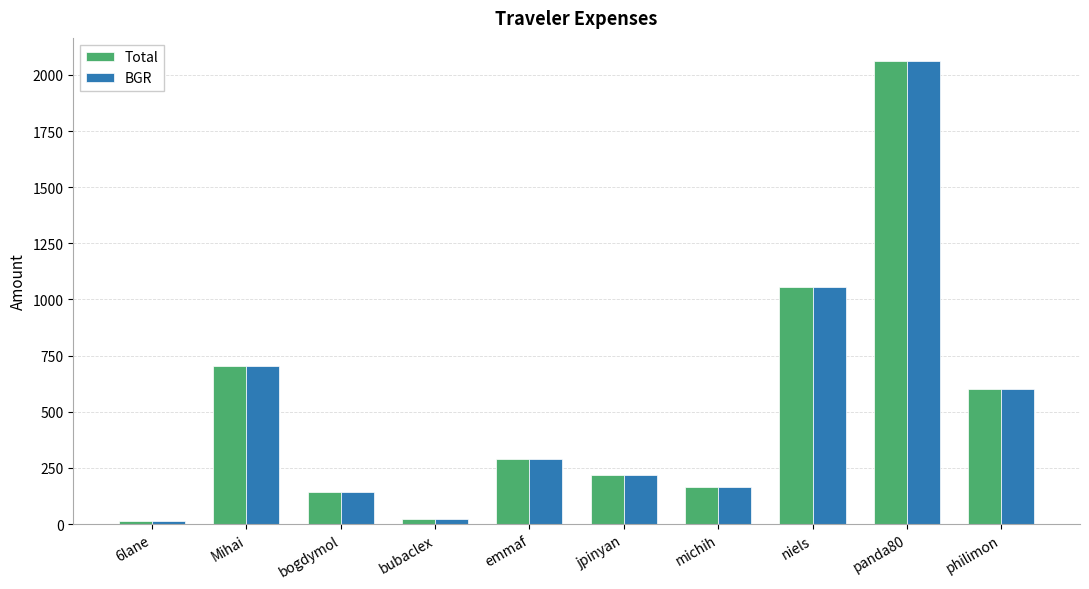

What is the maximum value for Total?

2061.5